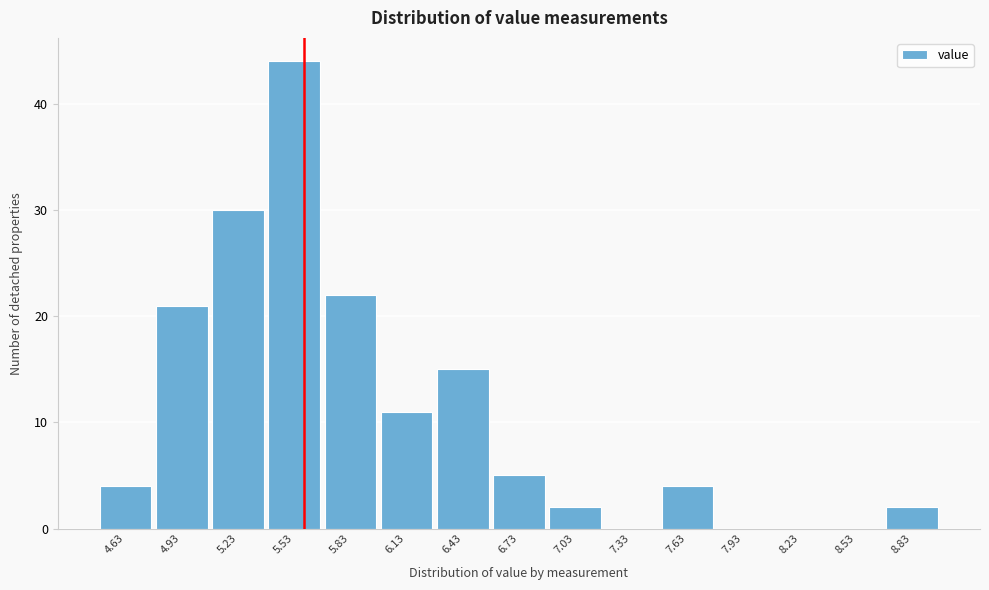

Reading right to left, what are all the values shown in this chart?

8.83=2	8.53=0	8.23=0	7.93=0	7.63=4	7.33=0	7.03=2	6.73=5	6.43=15	6.13=11	5.83=22	5.53=44	5.23=30	4.93=21	4.63=4